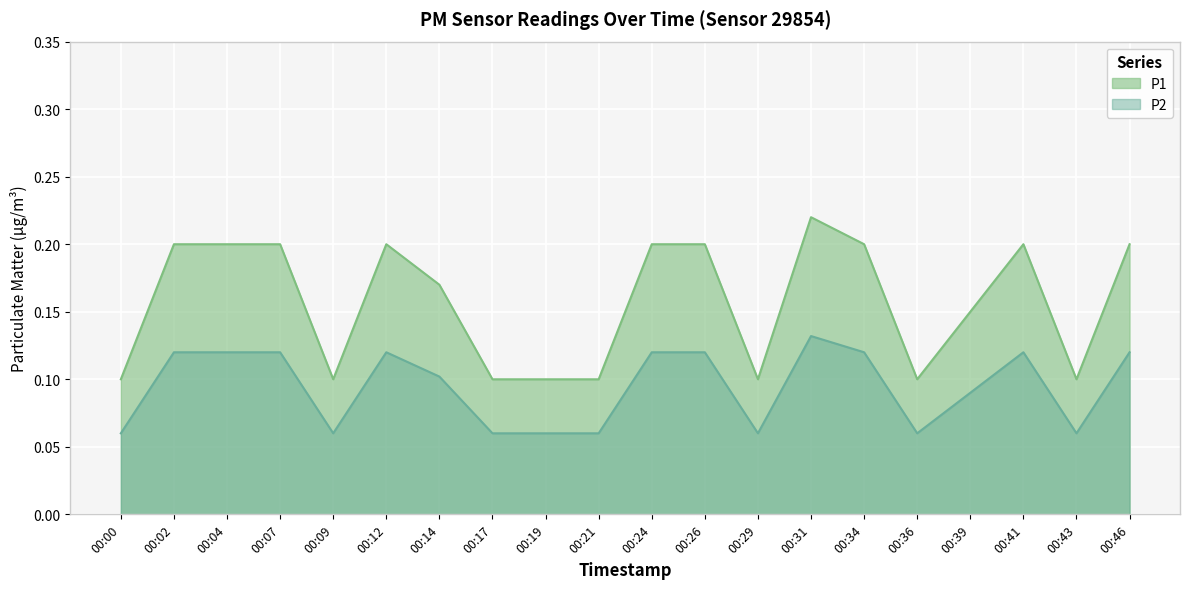

At which label is P2 closest to 0?

00:00